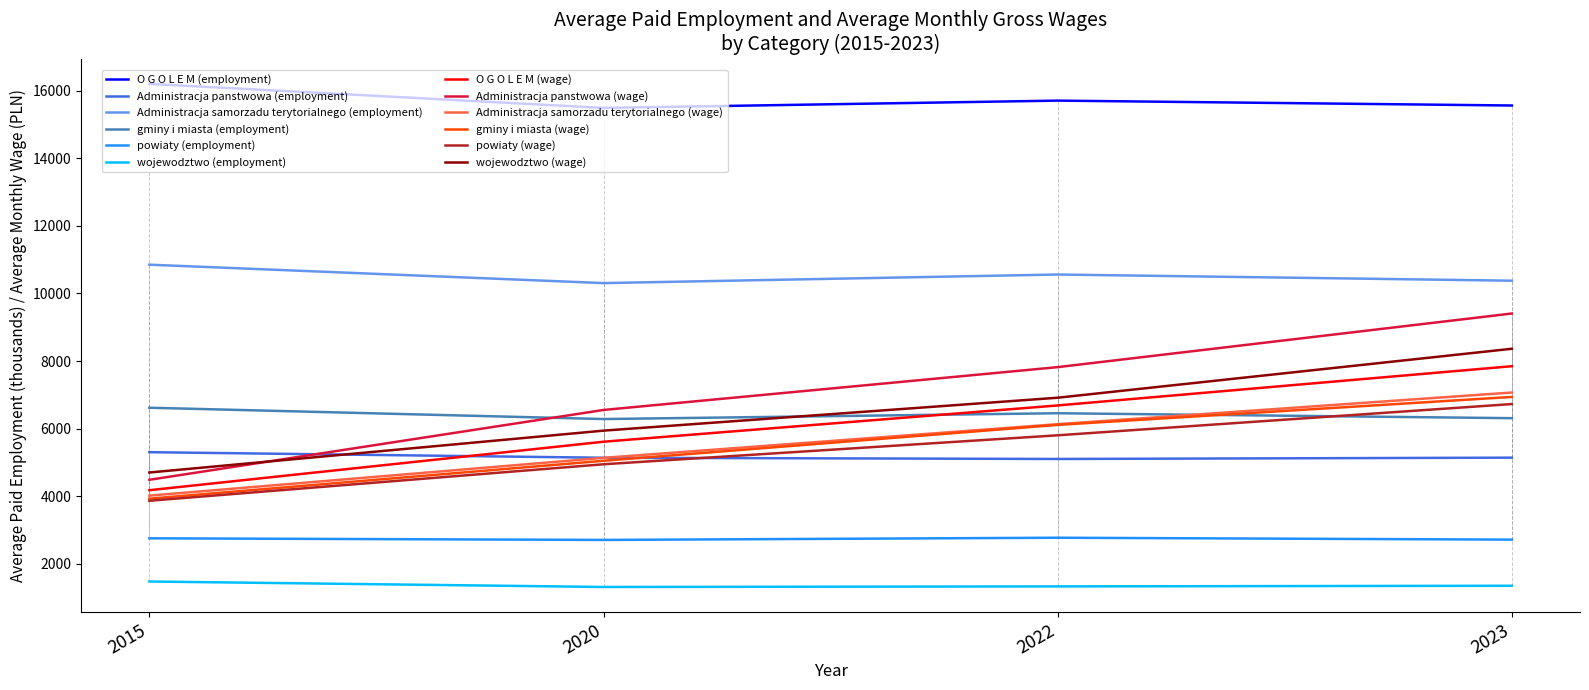

What is the smallest value displayed?

1315.0